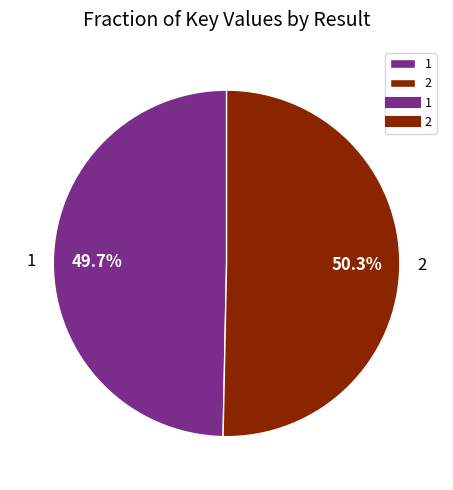

Which slice is the smallest?

1